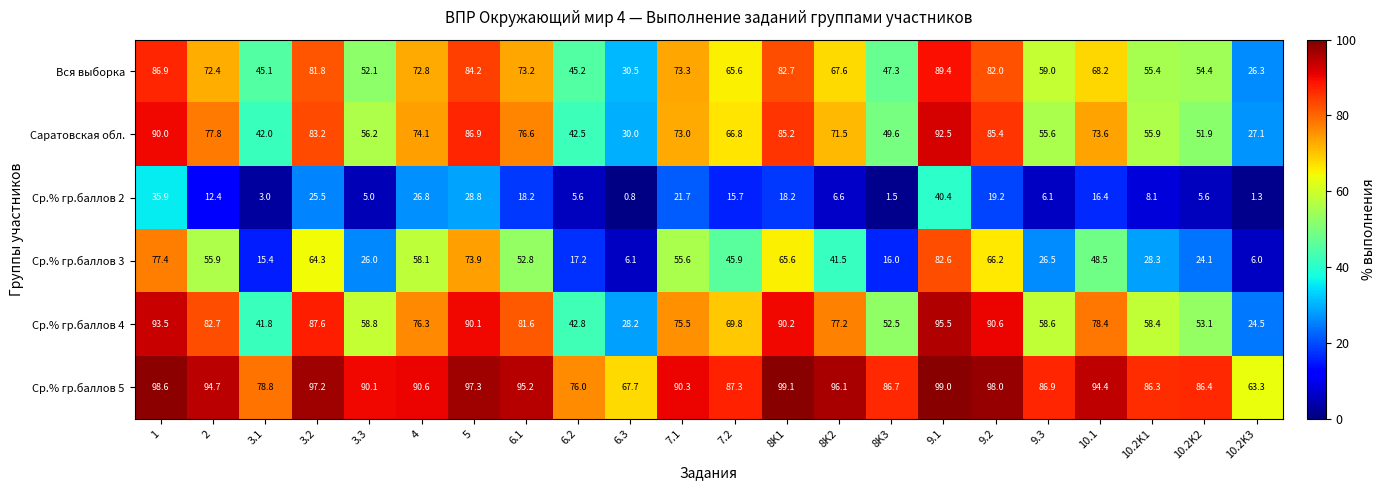

Which category has the highest value in the Ср.% гр.баллов 5 series?

8K1